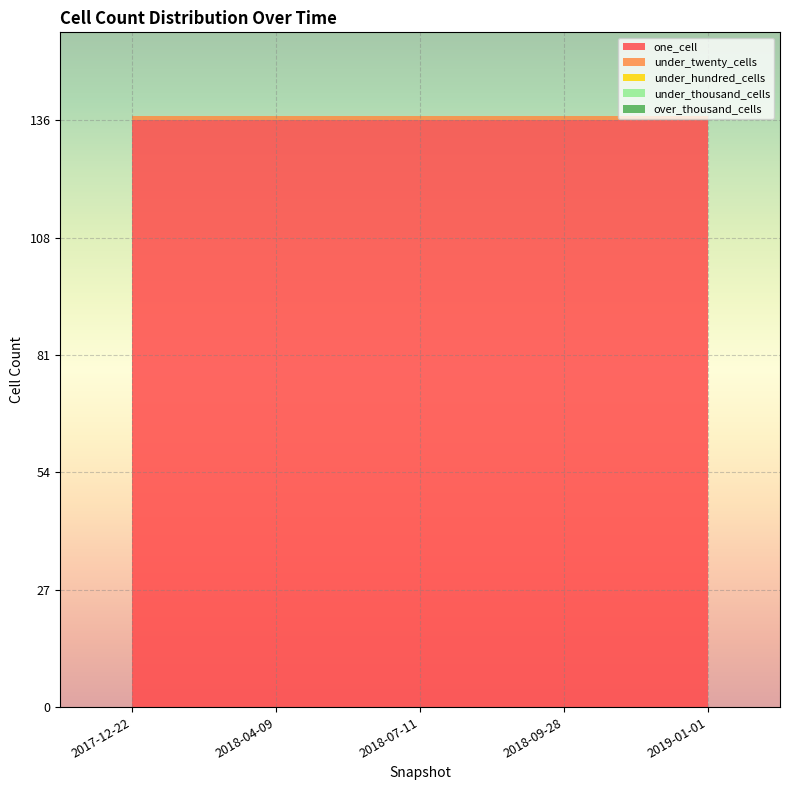

Reading right to left, what are all the values shown in this chart?

one_cell: 2019-01-01=136	2018-09-28=136	2018-07-11=136	2018-04-09=136	2017-12-22=136
under_twenty_cells: 2019-01-01=1	2018-09-28=1	2018-07-11=1	2018-04-09=1	2017-12-22=1
under_hundred_cells: 2019-01-01=0	2018-09-28=0	2018-07-11=0	2018-04-09=0	2017-12-22=0
under_thousand_cells: 2019-01-01=0	2018-09-28=0	2018-07-11=0	2018-04-09=0	2017-12-22=0
over_thousand_cells: 2019-01-01=0	2018-09-28=0	2018-07-11=0	2018-04-09=0	2017-12-22=0